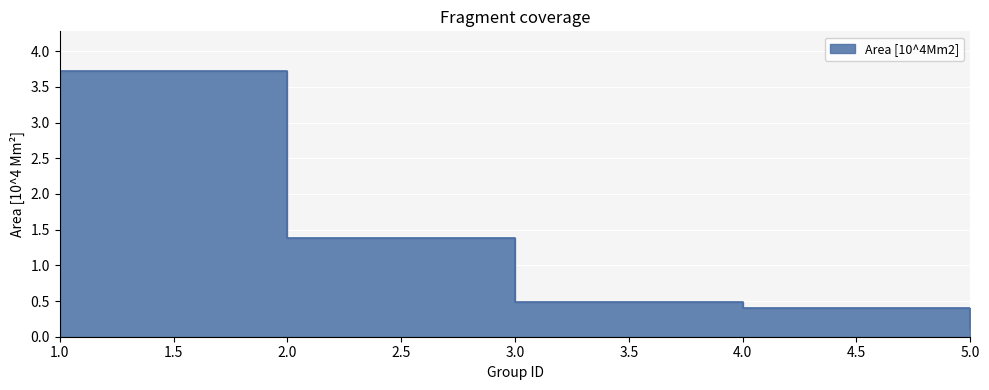

What is the maximum value shown in the chart?

3.7